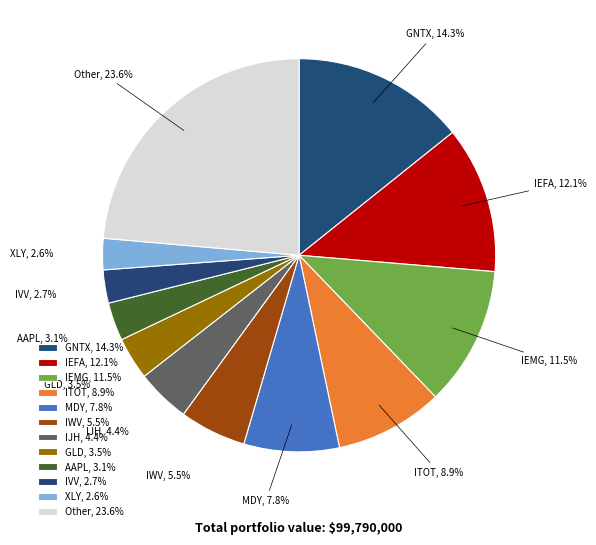

How many slices are in this pie chart?

12